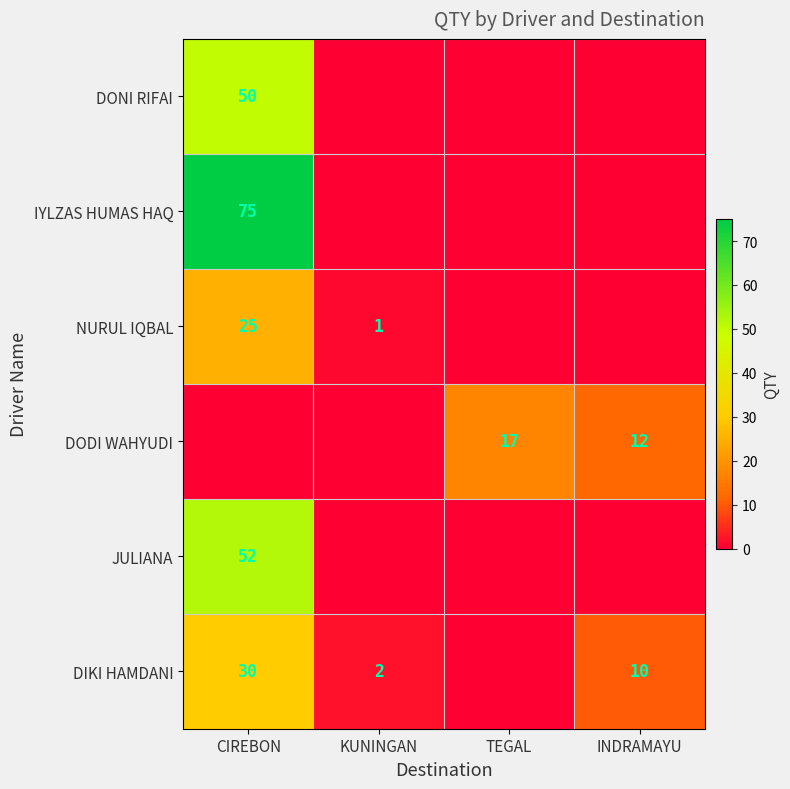

The value of IYLZAS HUMAS HAQ at CIREBON is 75. True or false?

True